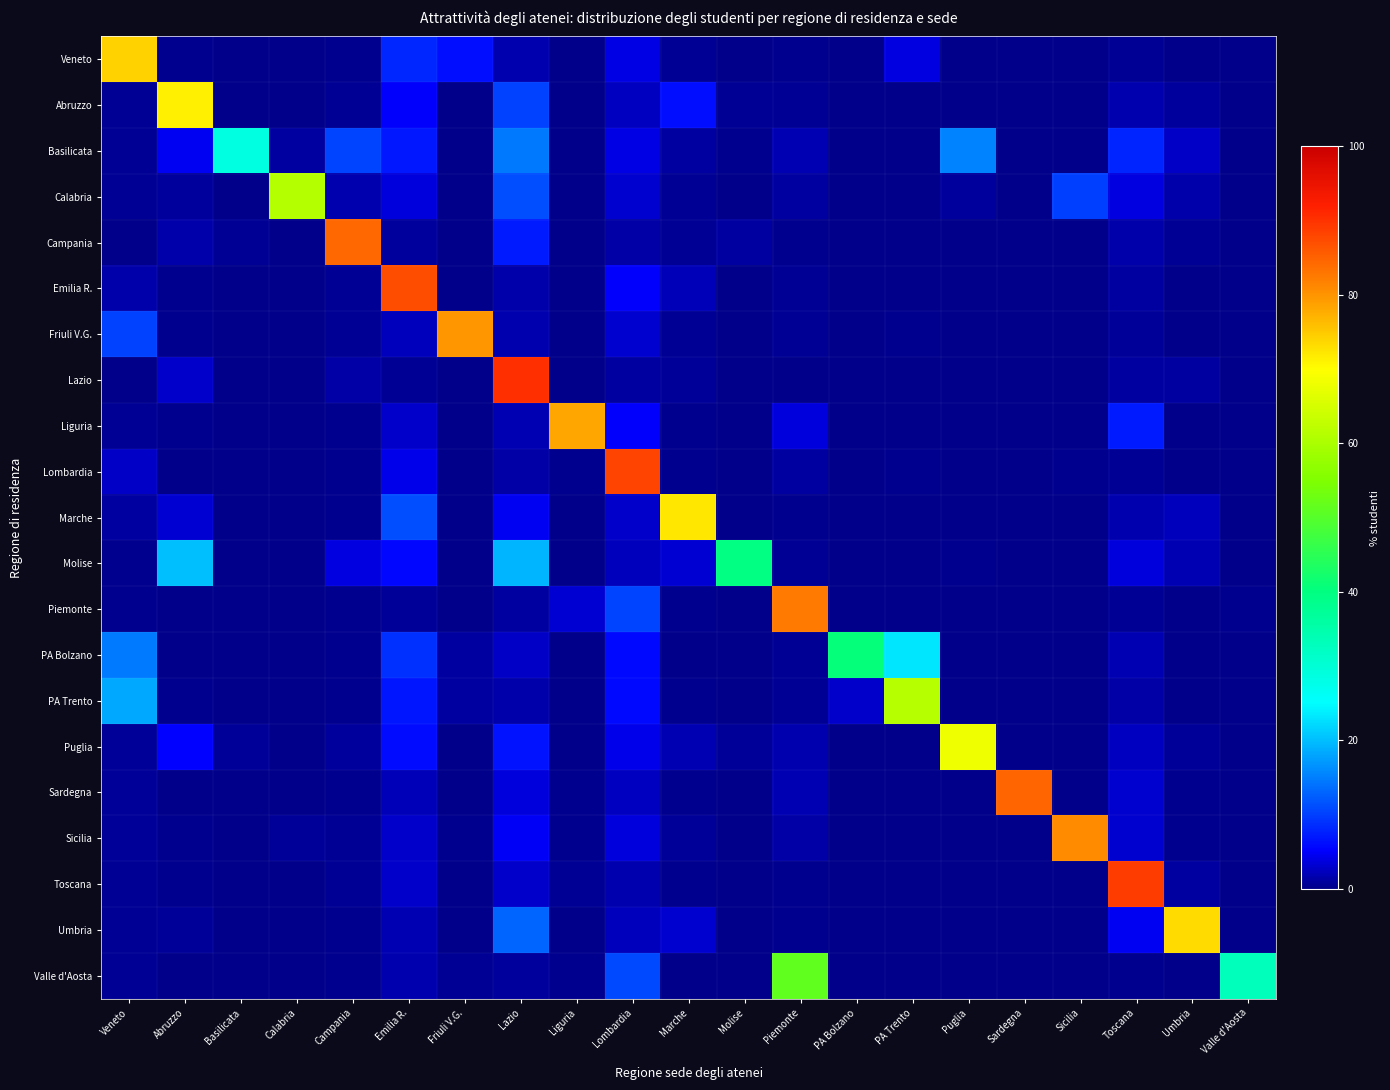

Reading right to left, what are all the values shown in this chart?

Veneto: Valle d'Aosta=0.0	Umbria=0.1	Toscana=0.5	Sicilia=0.1	Sardegna=0.0	Puglia=0.1	PA Trento=3.8	PA Bolzano=0.1	Piemonte=0.3	Molise=0.0	Marche=0.4	Lombardia=4.1	Liguria=0.0	Lazio=1.8	Friuli V.G.=6.1	Emilia R.=8.2	Campania=0.2	Calabria=0.0	Basilicata=0.0	Abruzzo=0.2	Veneto=74.0
Abruzzo: Valle d'Aosta=0.0	Umbria=0.8	Toscana=1.6	Sicilia=0.0	Sardegna=0.0	Puglia=0.2	PA Trento=0.0	PA Bolzano=0.0	Piemonte=0.5	Molise=0.5	Marche=6.1	Lombardia=2.5	Liguria=0.0	Lazio=10.3	Friuli V.G.=0.1	Emilia R.=5.0	Campania=0.6	Calabria=0.0	Basilicata=0.0	Abruzzo=71.4	Veneto=0.4
Basilicata: Valle d'Aosta=0.0	Umbria=2.6	Toscana=7.9	Sicilia=0.0	Sardegna=0.0	Puglia=15.3	PA Trento=0.0	PA Bolzano=0.0	Piemonte=1.8	Molise=0.2	Marche=1.1	Lombardia=4.1	Liguria=0.1	Lazio=14.6	Friuli V.G.=0.1	Emilia R.=6.9	Campania=10.4	Calabria=1.2	Basilicata=28.7	Abruzzo=4.7	Veneto=0.4
Calabria: Valle d'Aosta=0.0	Umbria=1.5	Toscana=3.8	Sicilia=10.0	Sardegna=0.0	Puglia=0.9	PA Trento=0.0	PA Bolzano=0.0	Piemonte=1.0	Molise=0.0	Marche=0.5	Lombardia=3.0	Liguria=0.2	Lazio=11.2	Friuli V.G.=0.1	Emilia R.=3.6	Campania=1.6	Calabria=61.2	Basilicata=0.1	Abruzzo=0.8	Veneto=0.4
Campania: Valle d'Aosta=0.0	Umbria=0.4	Toscana=1.4	Sicilia=0.0	Sardegna=0.0	Puglia=0.2	PA Trento=0.0	PA Bolzano=0.0	Piemonte=0.3	Molise=1.1	Marche=0.5	Lombardia=1.3	Liguria=0.0	Lazio=7.1	Friuli V.G.=0.1	Emilia R.=0.8	Campania=84.6	Calabria=0.1	Basilicata=0.5	Abruzzo=1.5	Veneto=0.2
Emilia R.: Valle d'Aosta=0.0	Umbria=0.1	Toscana=1.0	Sicilia=0.1	Sardegna=0.0	Puglia=0.1	PA Trento=0.1	PA Bolzano=0.0	Piemonte=0.4	Molise=0.0	Marche=2.0	Lombardia=4.9	Liguria=0.1	Lazio=1.5	Friuli V.G.=0.2	Emilia R.=87.2	Campania=0.4	Calabria=0.0	Basilicata=0.0	Abruzzo=0.3	Veneto=1.4
Friuli V.G.: Valle d'Aosta=0.0	Umbria=0.1	Toscana=0.8	Sicilia=0.1	Sardegna=0.0	Puglia=0.1	PA Trento=0.3	PA Bolzano=0.0	Piemonte=0.4	Molise=0.0	Marche=0.4	Lombardia=3.0	Liguria=0.0	Lazio=1.8	Friuli V.G.=79.8	Emilia R.=2.3	Campania=0.5	Calabria=0.0	Basilicata=0.0	Abruzzo=0.2	Veneto=10.2
Lazio: Valle d'Aosta=0.0	Umbria=1.2	Toscana=1.1	Sicilia=0.1	Sardegna=0.0	Puglia=0.1	PA Trento=0.0	PA Bolzano=0.0	Piemonte=0.2	Molise=0.1	Marche=0.8	Lombardia=1.1	Liguria=0.0	Lazio=90.4	Friuli V.G.=0.1	Emilia R.=0.5	Campania=1.4	Calabria=0.0	Basilicata=0.0	Abruzzo=2.9	Veneto=0.1
Liguria: Valle d'Aosta=0.0	Umbria=0.1	Toscana=7.0	Sicilia=0.0	Sardegna=0.0	Puglia=0.0	PA Trento=0.0	PA Bolzano=0.0	Piemonte=3.6	Molise=0.0	Marche=0.2	Lombardia=5.0	Liguria=78.3	Lazio=1.8	Friuli V.G.=0.1	Emilia R.=2.9	Campania=0.3	Calabria=0.0	Basilicata=0.0	Abruzzo=0.2	Veneto=0.5
Lombardia: Valle d'Aosta=0.0	Umbria=0.1	Toscana=0.5	Sicilia=0.2	Sardegna=0.0	Puglia=0.1	PA Trento=0.3	PA Bolzano=0.0	Piemonte=1.1	Molise=0.0	Marche=0.3	Lombardia=88.3	Liguria=0.3	Lazio=1.3	Friuli V.G.=0.1	Emilia R.=4.2	Campania=0.4	Calabria=0.1	Basilicata=0.0	Abruzzo=0.2	Veneto=2.6
Marche: Valle d'Aosta=0.0	Umbria=2.3	Toscana=1.7	Sicilia=0.0	Sardegna=0.0	Puglia=0.0	PA Trento=0.1	PA Bolzano=0.0	Piemonte=0.4	Molise=0.0	Marche=72.2	Lombardia=2.9	Liguria=0.1	Lazio=4.7	Friuli V.G.=0.2	Emilia R.=11.2	Campania=0.2	Calabria=0.0	Basilicata=0.0	Abruzzo=3.1	Veneto=1.0
Molise: Valle d'Aosta=0.0	Umbria=1.9	Toscana=3.5	Sicilia=0.0	Sardegna=0.0	Puglia=0.3	PA Trento=0.1	PA Bolzano=0.0	Piemonte=0.4	Molise=39.7	Marche=3.1	Lombardia=2.2	Liguria=0.0	Lazio=19.3	Friuli V.G.=0.0	Emilia R.=5.5	Campania=3.8	Calabria=0.0	Basilicata=0.0	Abruzzo=20.0	Veneto=0.2
Piemonte: Valle d'Aosta=0.2	Umbria=0.0	Toscana=0.4	Sicilia=0.1	Sardegna=0.0	Puglia=0.1	PA Trento=0.0	PA Bolzano=0.0	Piemonte=82.4	Molise=0.0	Marche=0.2	Lombardia=10.4	Liguria=3.2	Lazio=1.2	Friuli V.G.=0.1	Emilia R.=0.7	Campania=0.4	Calabria=0.0	Basilicata=0.0	Abruzzo=0.2	Veneto=0.3
PA Bolzano: Valle d'Aosta=0.0	Umbria=0.0	Toscana=1.9	Sicilia=0.0	Sardegna=0.0	Puglia=0.1	PA Trento=23.2	PA Bolzano=40.5	Piemonte=0.5	Molise=0.0	Marche=0.2	Lombardia=5.7	Liguria=0.0	Lazio=2.7	Friuli V.G.=1.2	Emilia R.=8.9	Campania=0.4	Calabria=0.0	Basilicata=0.0	Abruzzo=0.1	Veneto=14.7
PA Trento: Valle d'Aosta=0.0	Umbria=0.0	Toscana=1.2	Sicilia=0.0	Sardegna=0.0	Puglia=0.0	PA Trento=61.4	PA Bolzano=2.9	Piemonte=0.4	Molise=0.0	Marche=0.2	Lombardia=5.8	Liguria=0.1	Lazio=1.4	Friuli V.G.=1.0	Emilia R.=6.8	Campania=0.2	Calabria=0.0	Basilicata=0.0	Abruzzo=0.2	Veneto=18.2
Puglia: Valle d'Aosta=0.0	Umbria=0.7	Toscana=2.4	Sicilia=0.0	Sardegna=0.0	Puglia=68.2	PA Trento=0.1	PA Bolzano=0.0	Piemonte=1.7	Molise=0.6	Marche=1.8	Lombardia=4.1	Liguria=0.1	Lazio=6.6	Friuli V.G.=0.2	Emilia R.=6.0	Campania=0.9	Calabria=0.0	Basilicata=0.6	Abruzzo=5.2	Veneto=0.7
Sardegna: Valle d'Aosta=0.0	Umbria=0.2	Toscana=3.1	Sicilia=0.0	Sardegna=84.6	Puglia=0.0	PA Trento=0.1	PA Bolzano=0.0	Piemonte=1.8	Molise=0.0	Marche=0.3	Lombardia=2.4	Liguria=0.4	Lazio=3.6	Friuli V.G.=0.2	Emilia R.=2.1	Campania=0.3	Calabria=0.0	Basilicata=0.0	Abruzzo=0.2	Veneto=0.7
Sicilia: Valle d'Aosta=0.0	Umbria=0.3	Toscana=2.9	Sicilia=80.8	Sardegna=0.1	Puglia=0.1	PA Trento=0.1	PA Bolzano=0.0	Piemonte=1.3	Molise=0.0	Marche=0.7	Lombardia=3.5	Liguria=0.2	Lazio=4.7	Friuli V.G.=0.2	Emilia R.=2.9	Campania=0.5	Calabria=0.6	Basilicata=0.0	Abruzzo=0.3	Veneto=0.7
Toscana: Valle d'Aosta=0.0	Umbria=1.1	Toscana=88.9	Sicilia=0.1	Sardegna=0.0	Puglia=0.0	PA Trento=0.0	PA Bolzano=0.0	Piemonte=0.3	Molise=0.0	Marche=0.3	Lombardia=1.7	Liguria=0.5	Lazio=2.9	Friuli V.G.=0.1	Emilia R.=2.9	Campania=0.5	Calabria=0.0	Basilicata=0.0	Abruzzo=0.2	Veneto=0.4
Umbria: Valle d'Aosta=0.0	Umbria=73.4	Toscana=4.6	Sicilia=0.0	Sardegna=0.0	Puglia=0.0	PA Trento=0.0	PA Bolzano=0.0	Piemonte=0.2	Molise=0.0	Marche=2.9	Lombardia=2.1	Liguria=0.0	Lazio=13.1	Friuli V.G.=0.0	Emilia R.=1.9	Campania=0.4	Calabria=0.0	Basilicata=0.0	Abruzzo=0.7	Veneto=0.4
Valle d'Aosta: Valle d'Aosta=33.2	Umbria=0.0	Toscana=0.3	Sicilia=0.0	Sardegna=0.0	Puglia=0.0	PA Trento=0.0	PA Bolzano=0.0	Piemonte=51.5	Molise=0.0	Marche=0.0	Lombardia=10.9	Liguria=0.4	Lazio=0.9	Friuli V.G.=0.5	Emilia R.=1.7	Campania=0.2	Calabria=0.0	Basilicata=0.0	Abruzzo=0.0	Veneto=0.5